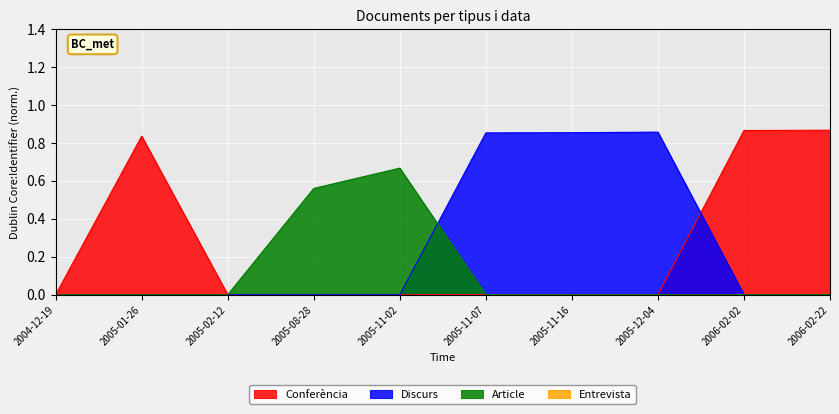

List the labels in order of Article value, smallest first.

2004-12-19, 2005-01-26, 2005-02-12, 2005-11-07, 2005-11-16, 2005-12-04, 2006-02-02, 2006-02-22, 2005-08-28, 2005-11-02